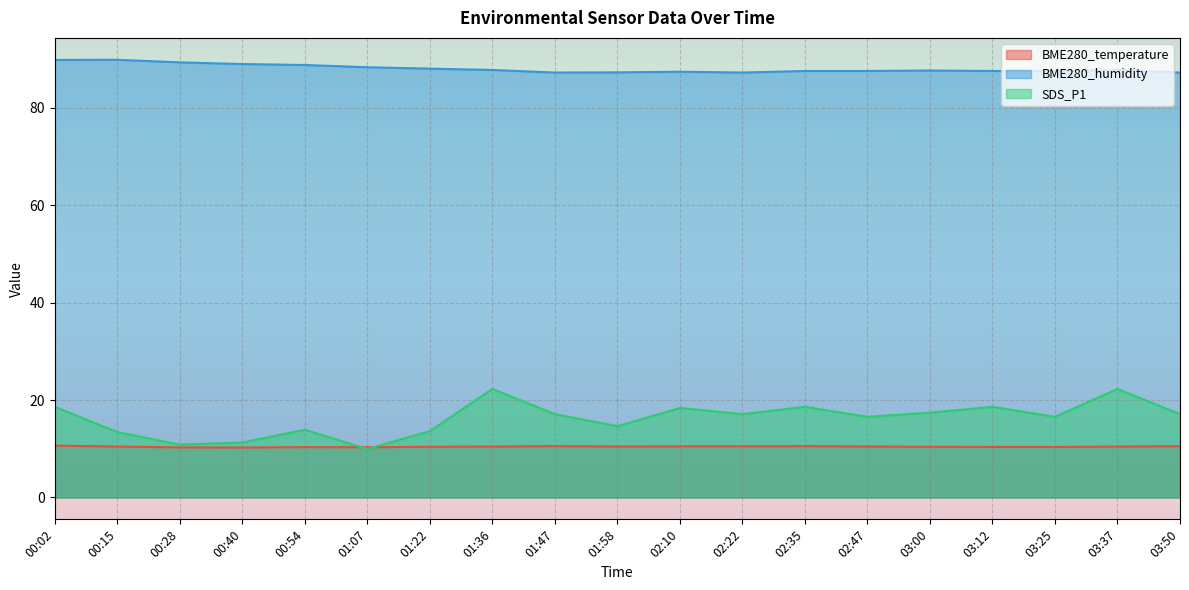

Which series changed the most between 01:58 and 03:37?

SDS_P1